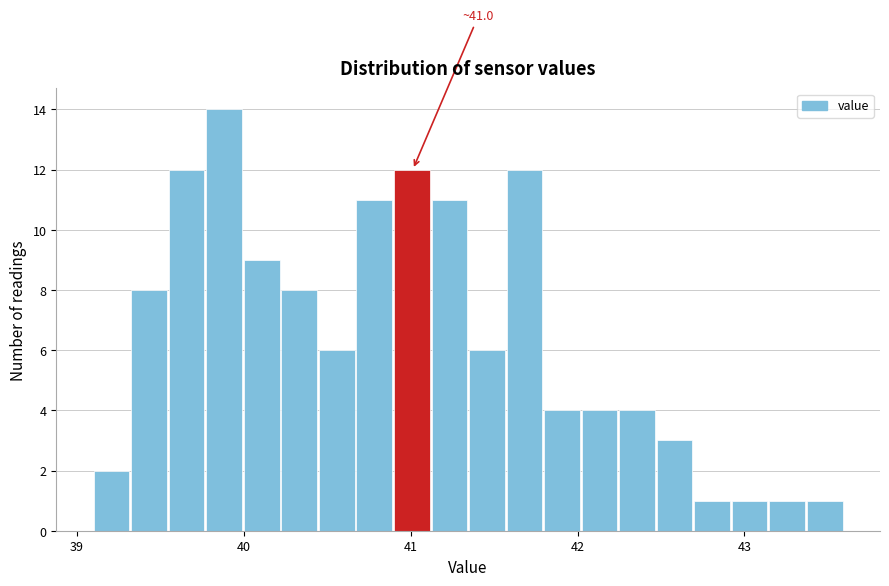

Read against the x-axis, roughly where is the centre of the tallest bar?

39.9